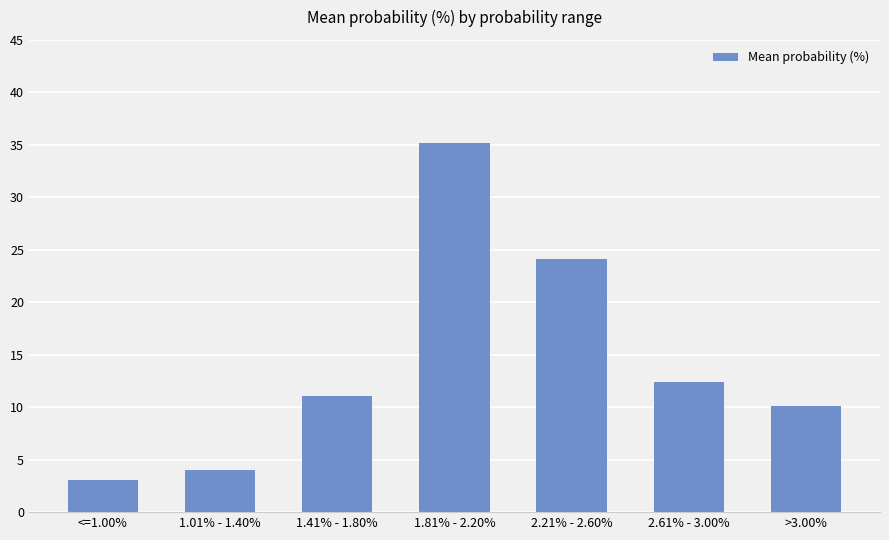

What is the minimum value shown in the chart?

3.1